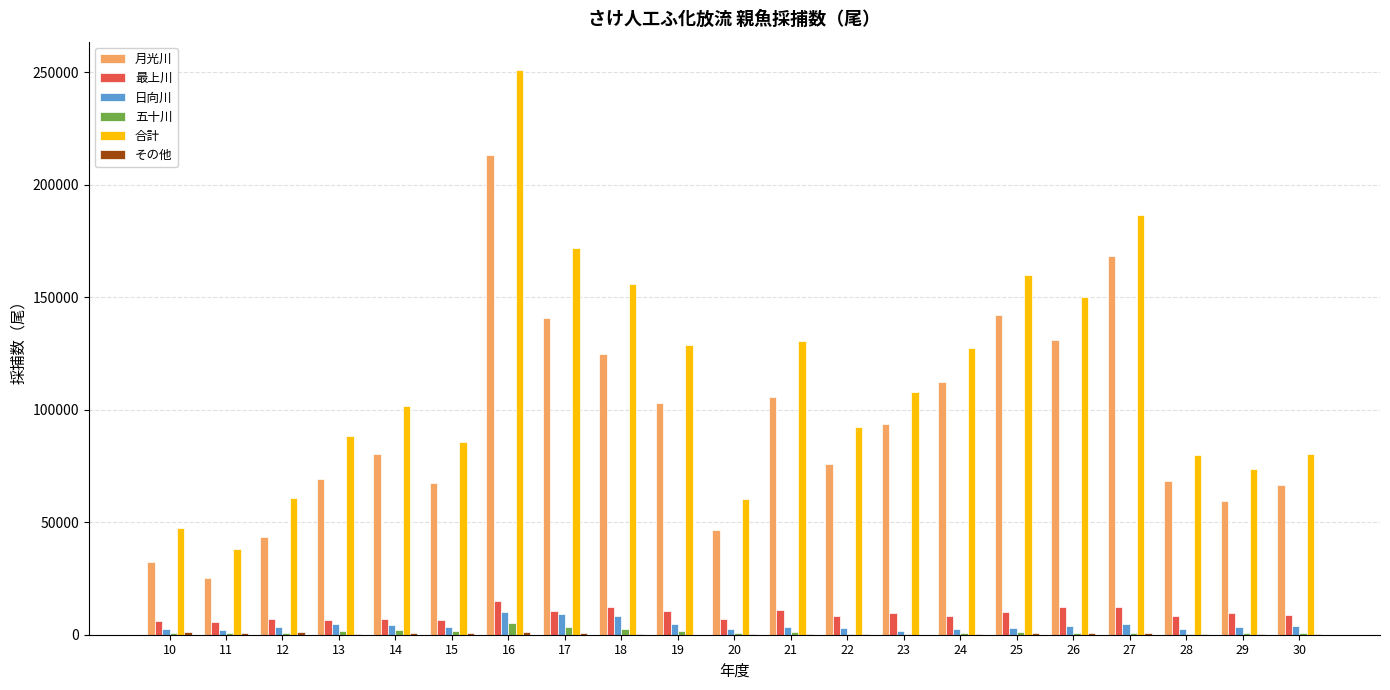

What is the maximum value for 日向川?

9937